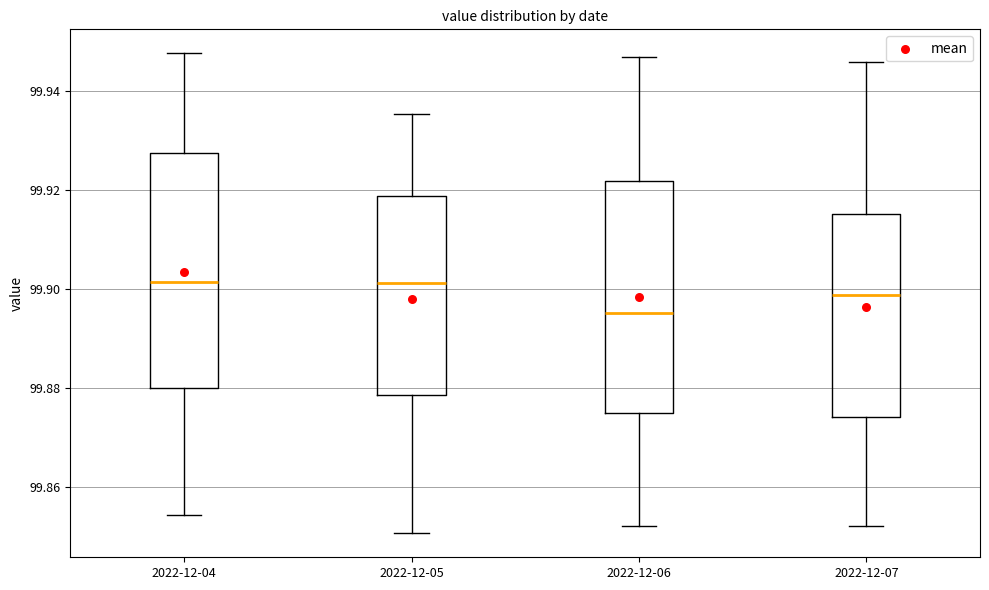

Reading left to right, read every box against the y-axis: the position of its median line, the range the box covers, and the ends of its whiskers. The values are not printed on the chart, so give them approximately, as read against the axis.

2022-12-04: median 99.902, box 99.880 to 99.928, whiskers 99.854 to 99.948
2022-12-05: median 99.902, box 99.878 to 99.918, whiskers 99.850 to 99.936
2022-12-06: median 99.896, box 99.874 to 99.922, whiskers 99.852 to 99.946
2022-12-07: median 99.898, box 99.874 to 99.916, whiskers 99.852 to 99.946